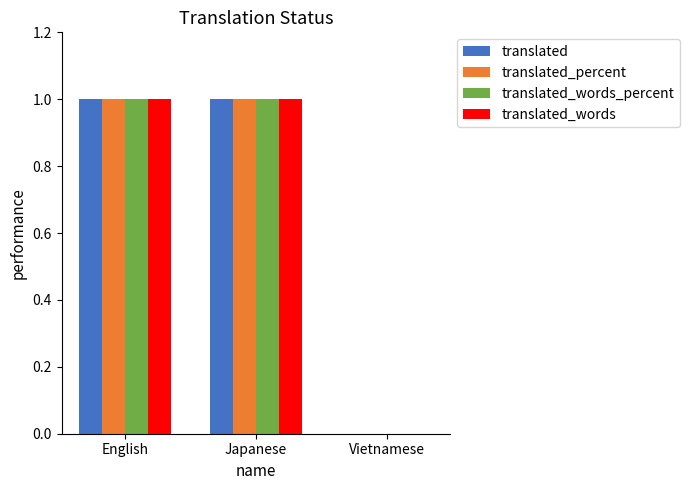

How many series are shown in this chart?

4